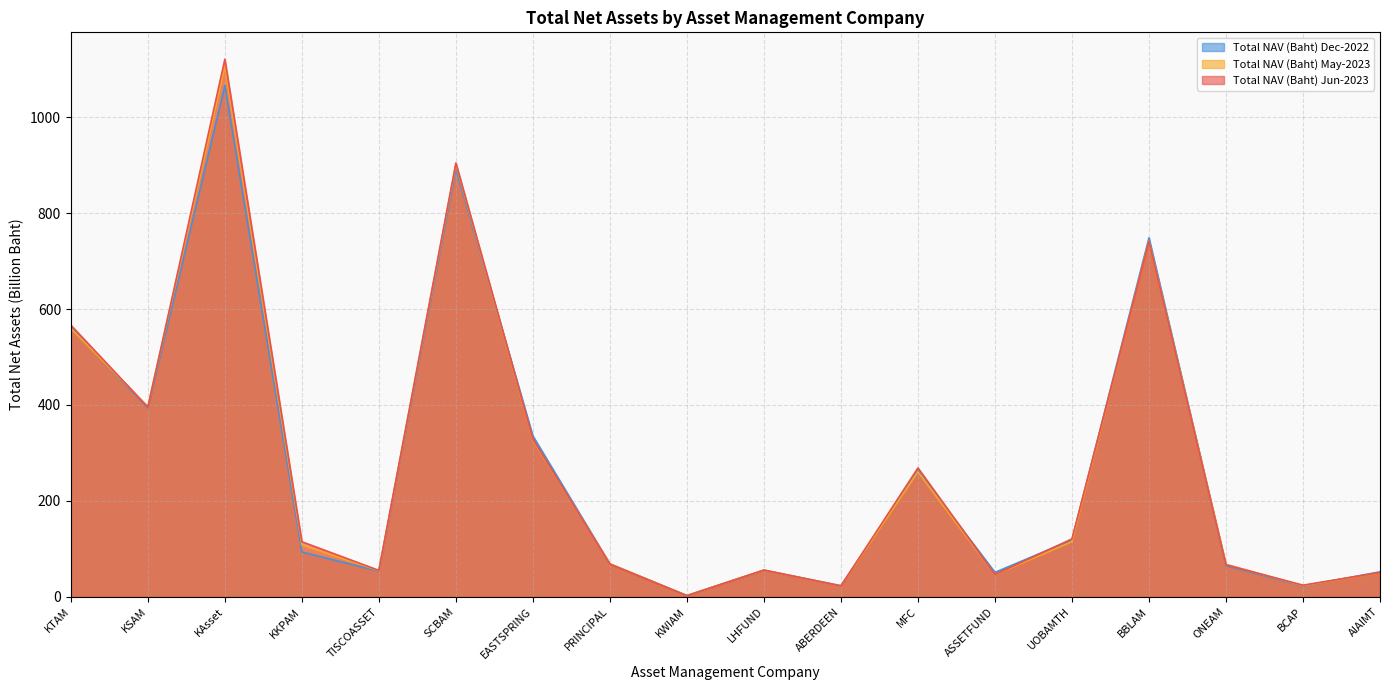

How many data points in Total NAV (Baht) May-2023 are above 107?

9